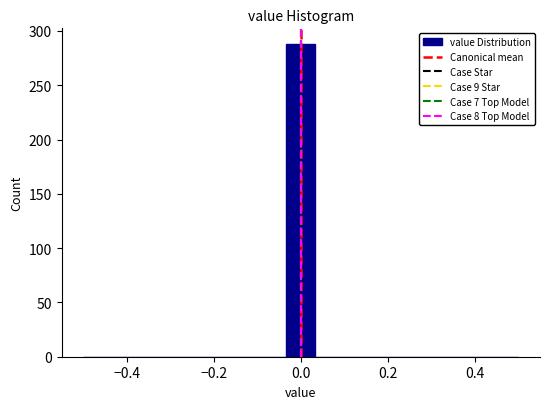

Around what value on the x-axis is the tallest bar? Give the approximate position of its centre, as read against the axis.

0.00